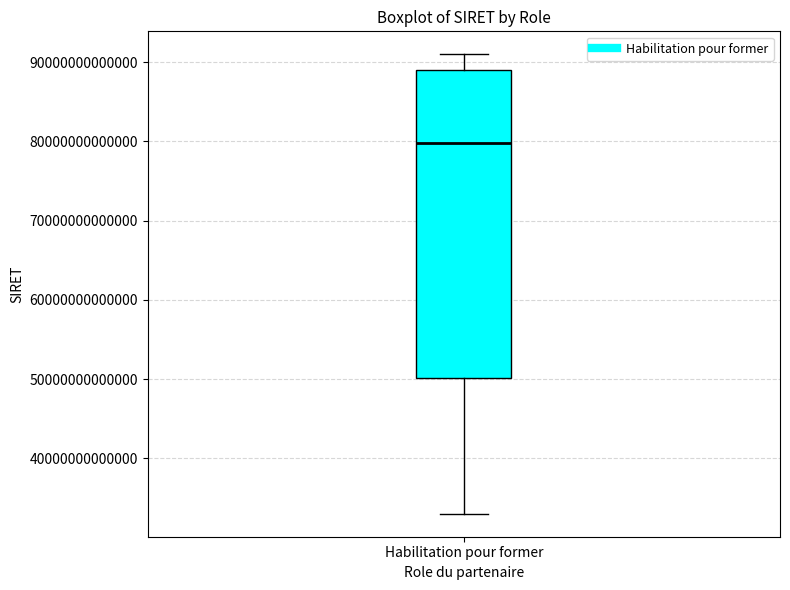

Where does the median line of the box for Habilitation pour former sit on the y-axis? The values are not printed on the chart, so give them approximately, as read against the axis.

80000000000000